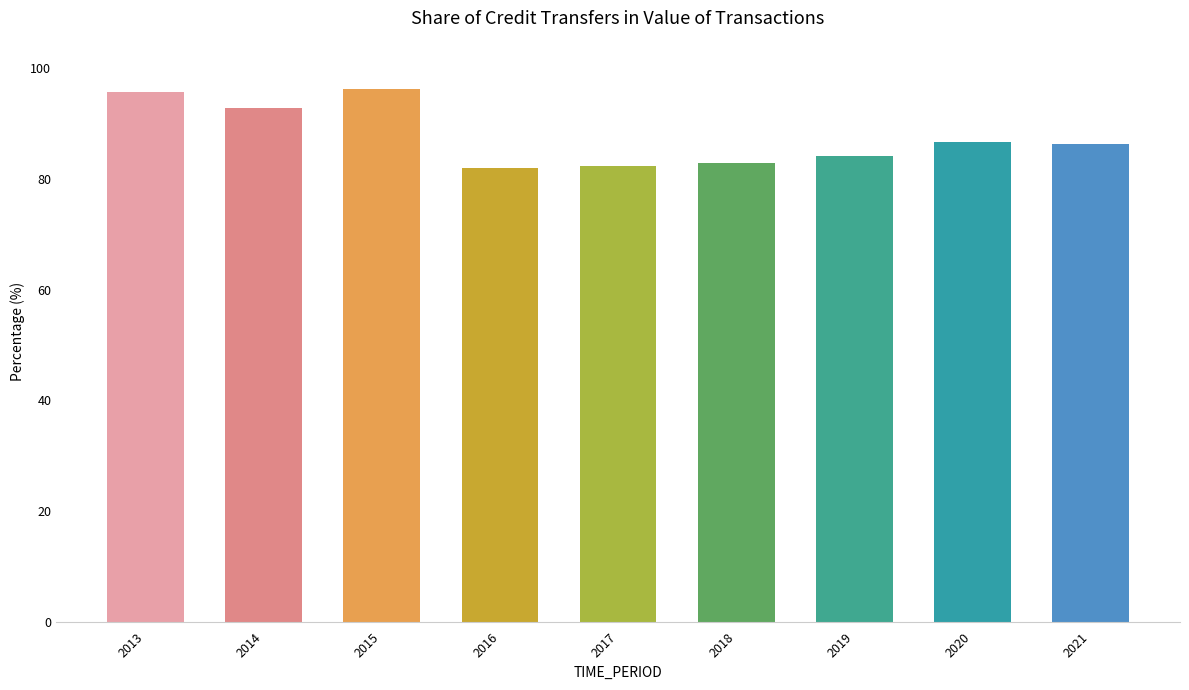

Count the number of data series in this chart.

1